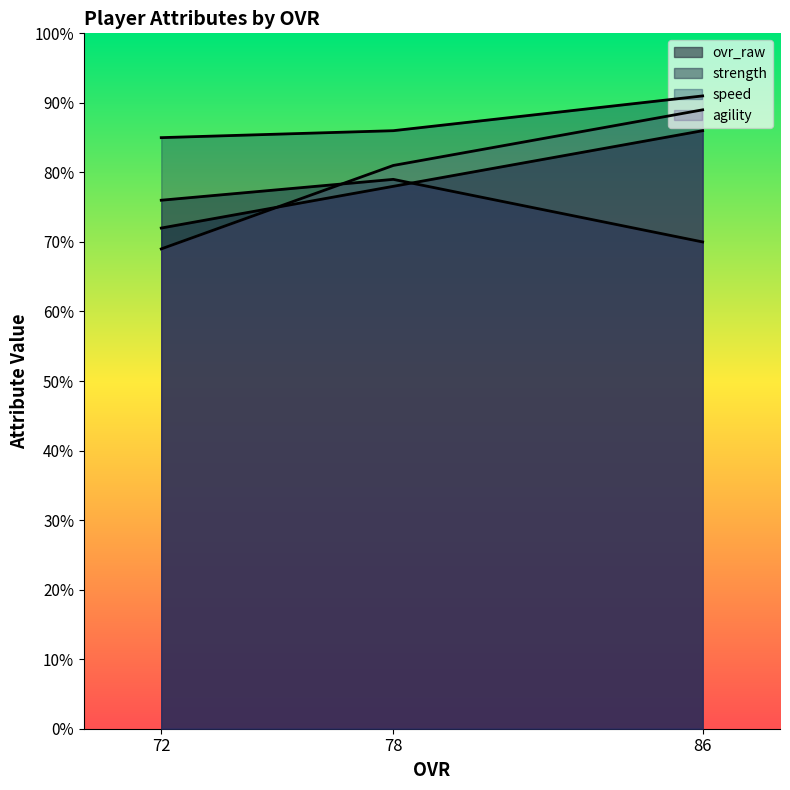

Reading left to right, transcribe all the data shown in this chart.

ovr_raw: 86=86	78=78	72=72
strength: 86=70	78=79	72=76
speed: 86=91	78=86	72=85
agility: 86=89	78=81	72=69